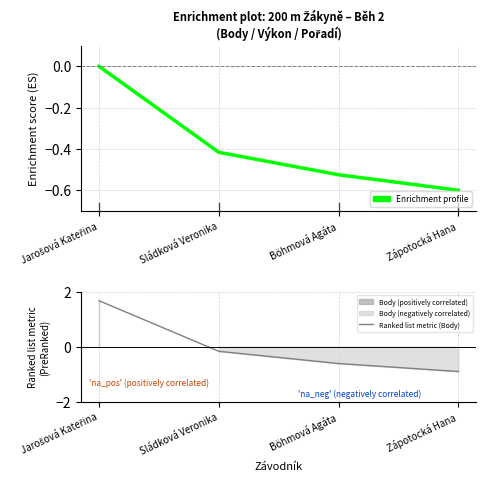

What is the value of the Ranked list metric (Body) point at the 4th from the left?

-0.9